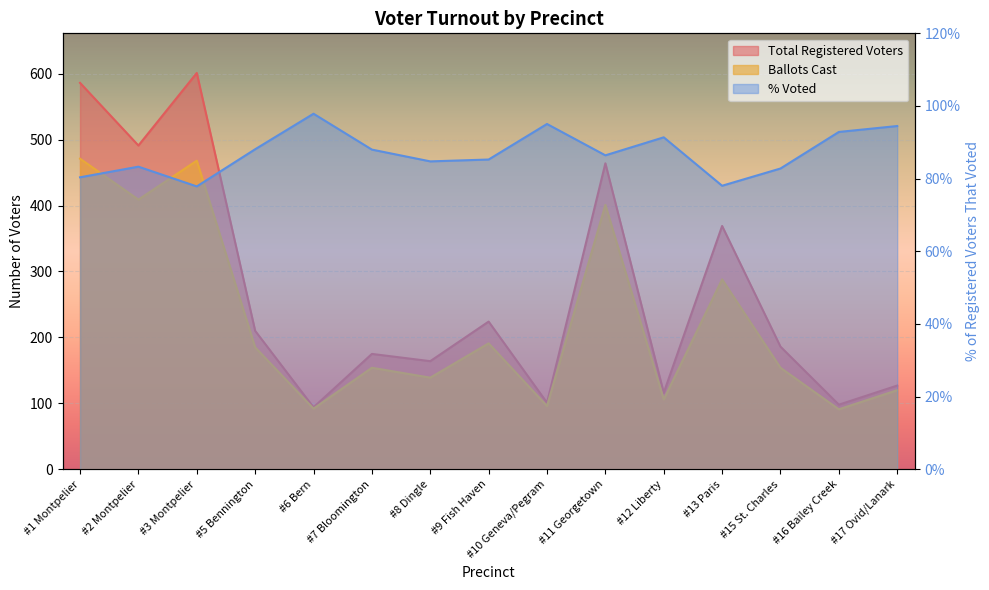

What position from the right is #7 Bloomington?

10